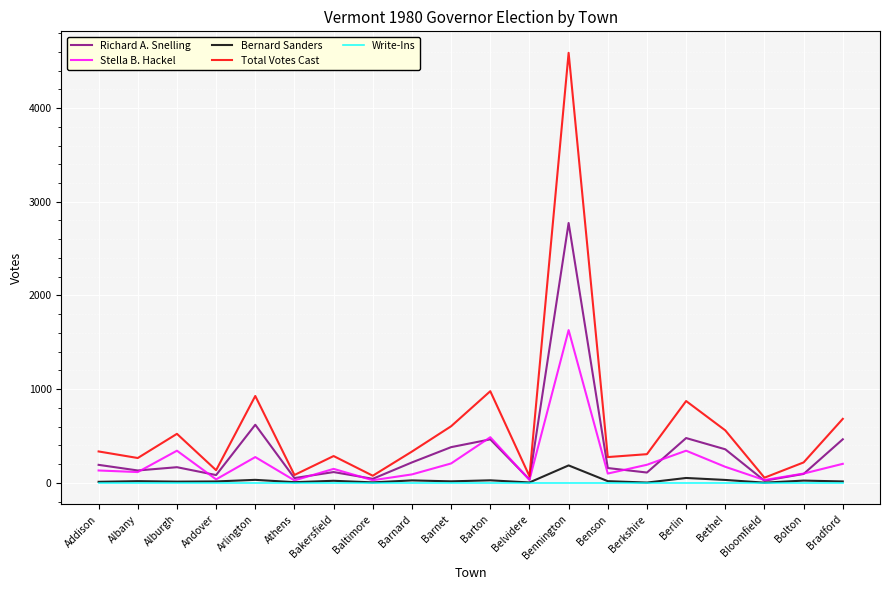

Which series changed the most between Andover and Berlin?

Total Votes Cast